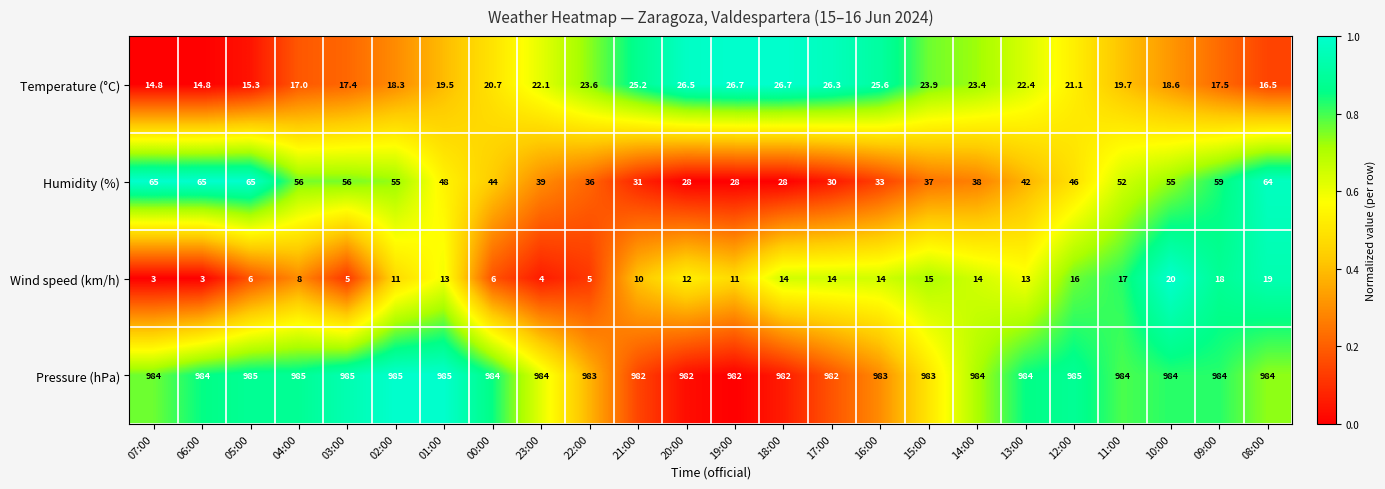

Which series changed the most between 20:00 and 19:00?

Wind speed (km/h)